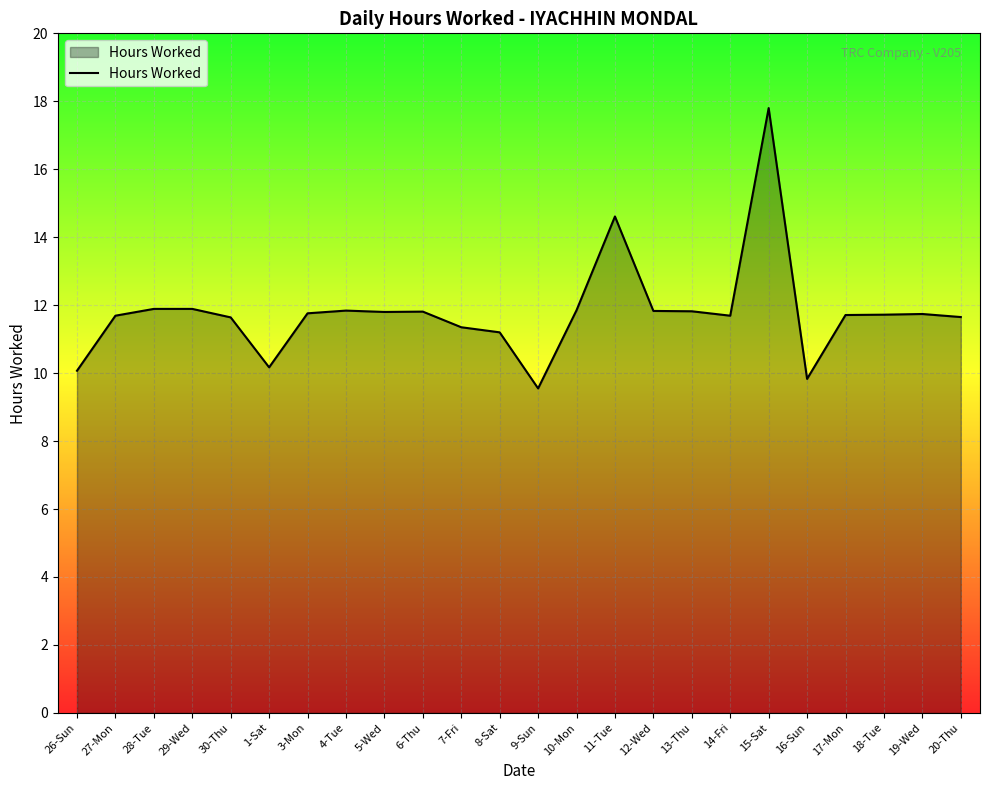

What is the difference between the values at 1-Sat and 12-Wed?

1.7